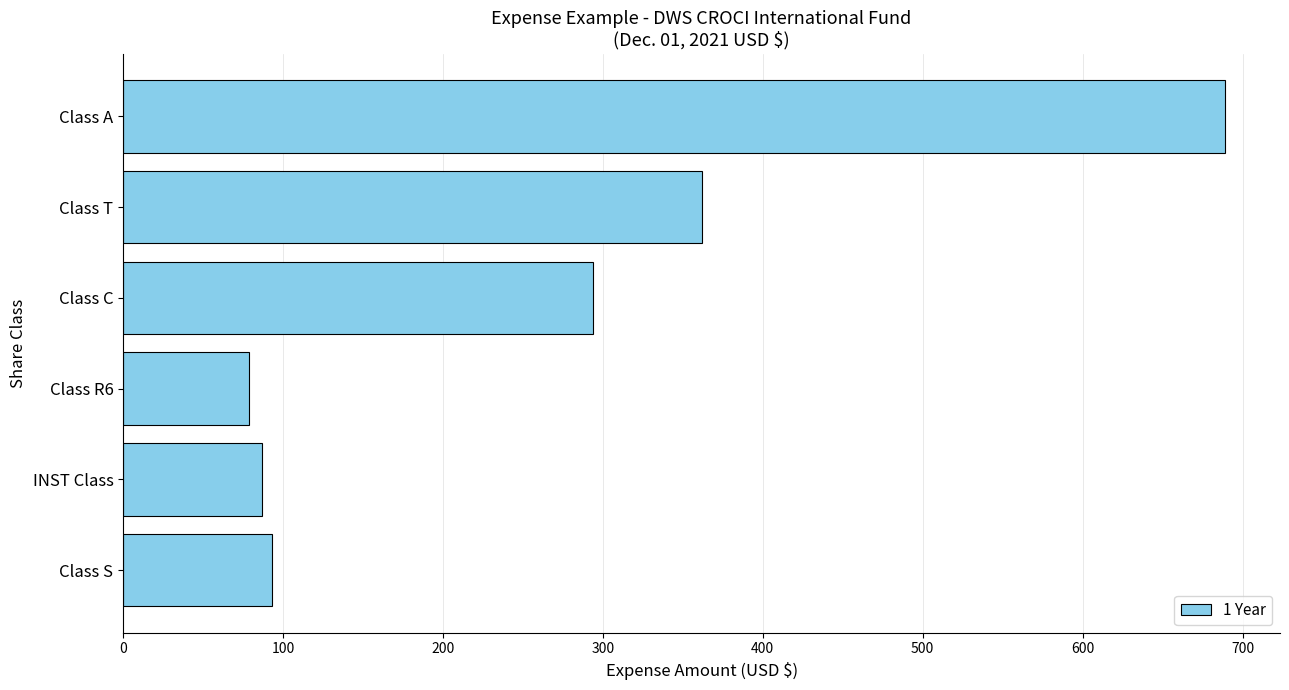

How many data points are less than 294?

3